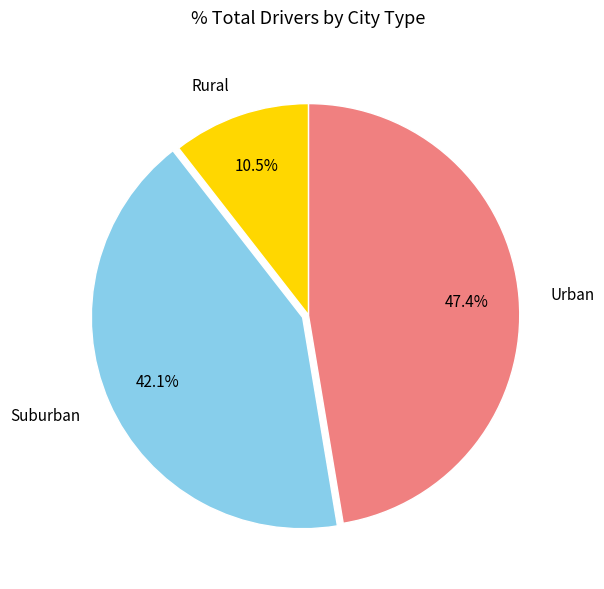

Does Urban account for over 50% of the chart?

No